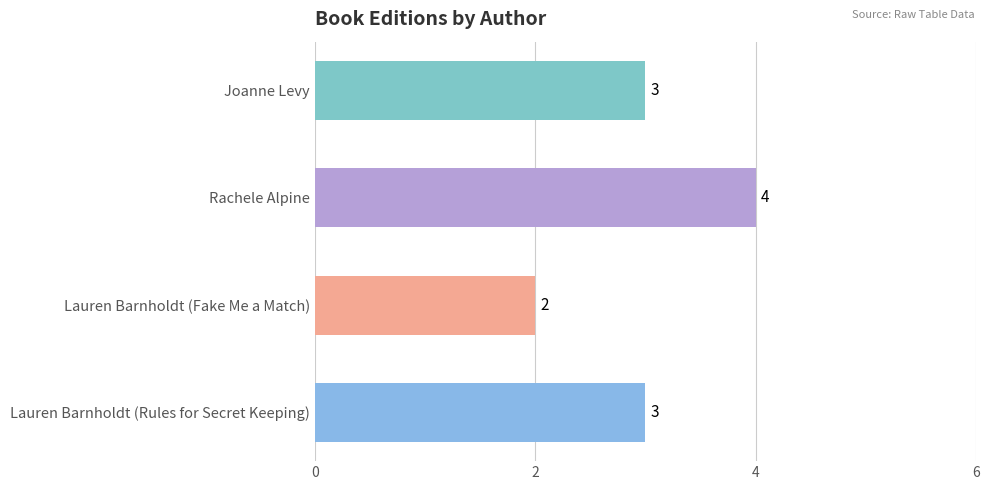

Count the values in the range 3 to 4.

3